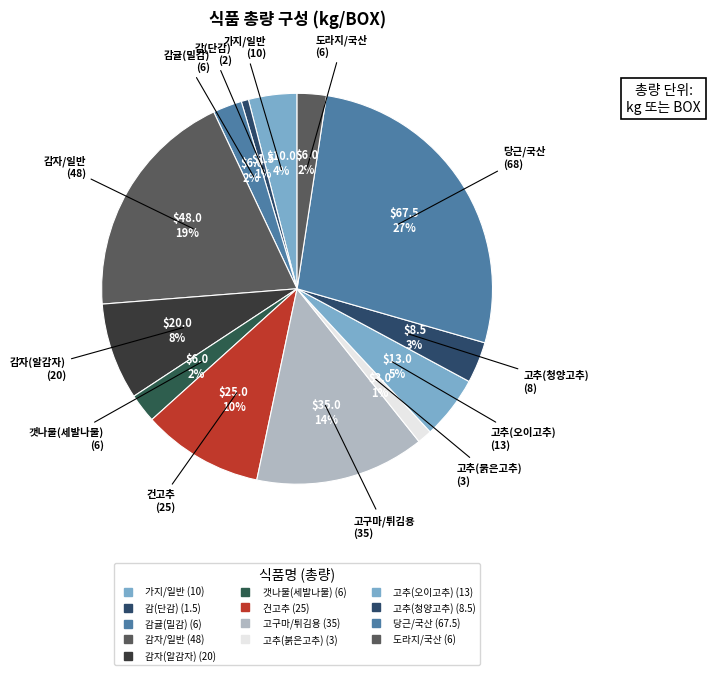

To the nearest percent, what portion does 도라지/국산 represent?

2%